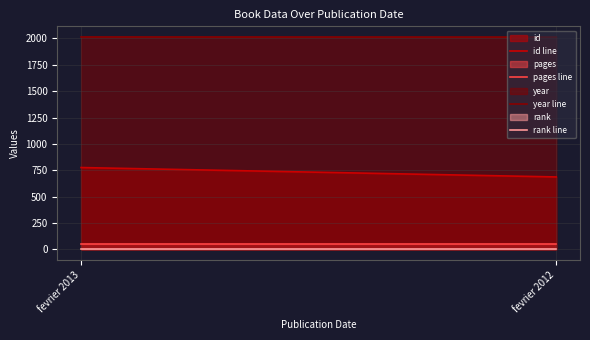

Which series has the largest total across all categories?

year